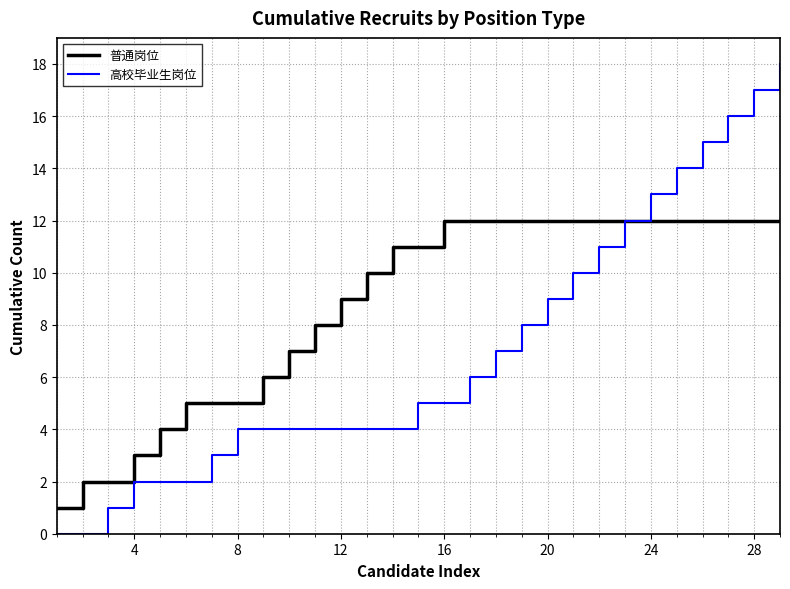

Reading right to left, transcribe all the data shown in this chart.

普通岗位: 12	12	12	12	12	12	12	12	12	12	12	12	12	12	11	11	10	9	8	7	6	5	5	5	4	3	2	2	1
高校毕业生岗位: 18	17	16	15	14	13	12	11	10	9	8	7	6	5	5	4	4	4	4	4	4	4	3	2	2	2	1	0	0